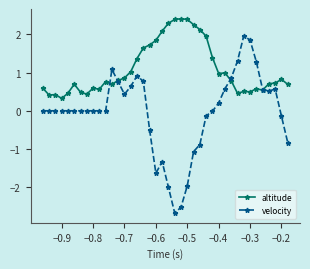

What is the value of the altitude point at the 26th from the left?

2.1